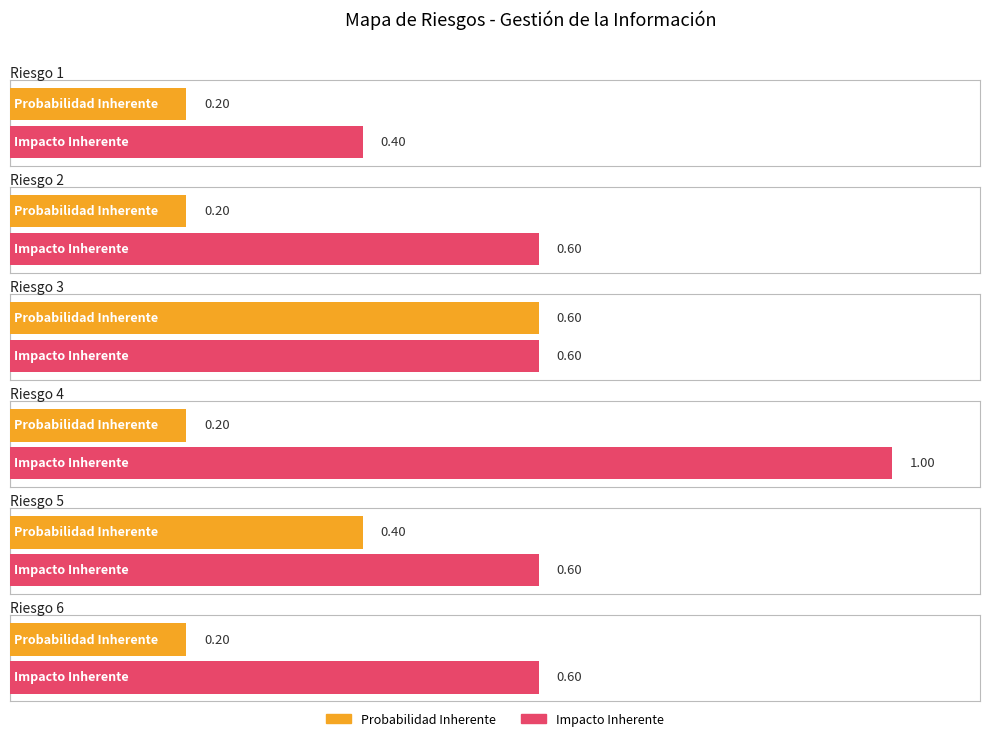

At which category is the sum across all series the highest?

Riesgo 3